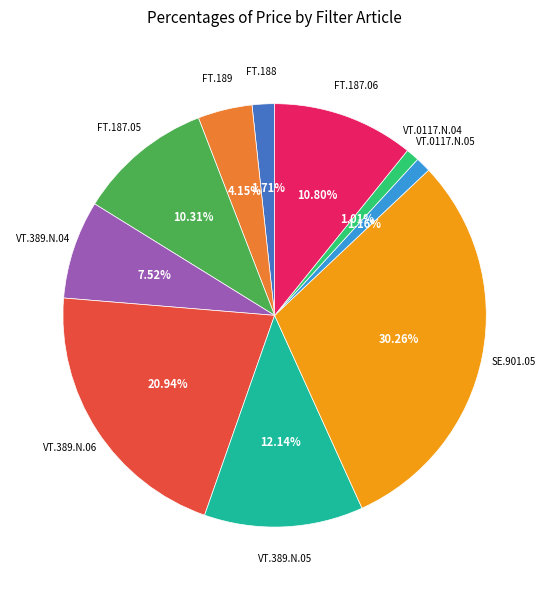

Is there any slice that represents more than half of the pie?

No